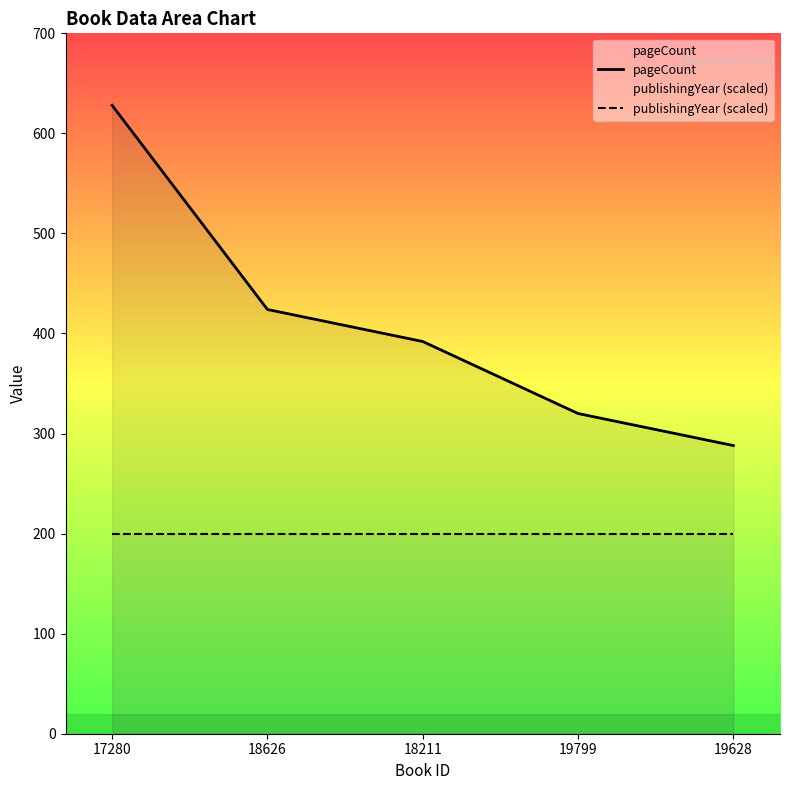

The value of pageCount at 19799 is 220. True or false?

False